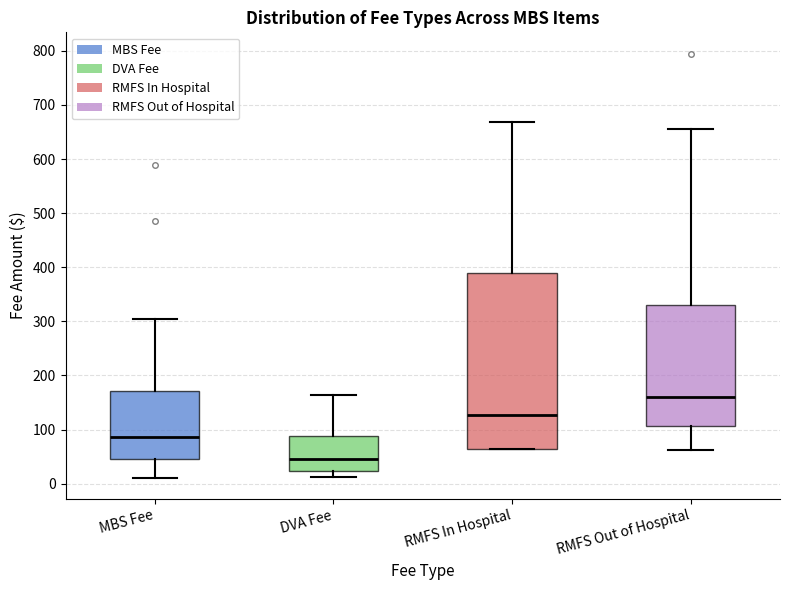

Reading left to right, transcribe this box plot: for each box, give where its median line is, the range the box spans, and where its two whiskers end, as read against the y-axis. The values are not printed on the chart, so give them approximately, as read against the axis.

MBS Fee: median 90, box 50 to 170, whiskers 10 to 300
DVA Fee: median 50, box 20 to 90, whiskers 10 to 160
RMFS In Hospital: median 130, box 60 to 390, whiskers 60 to 670
RMFS Out of Hospital: median 160, box 110 to 330, whiskers 60 to 660